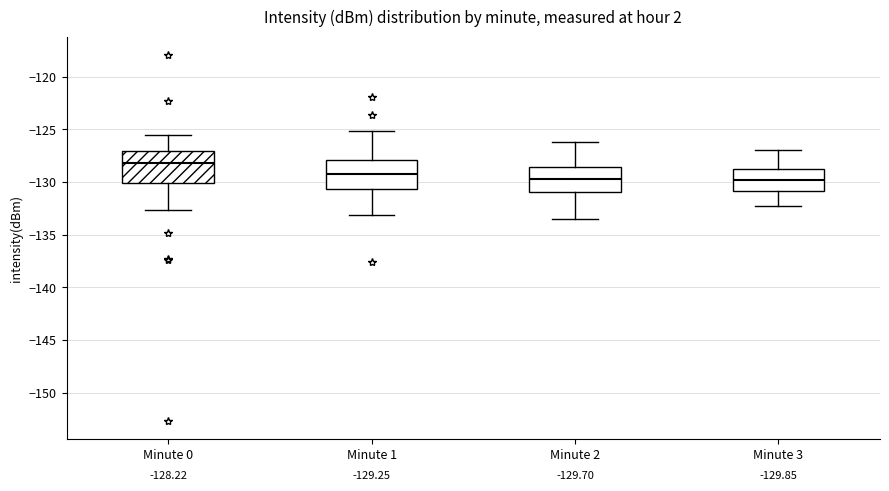

Which box has the highest median line?

Minute 0